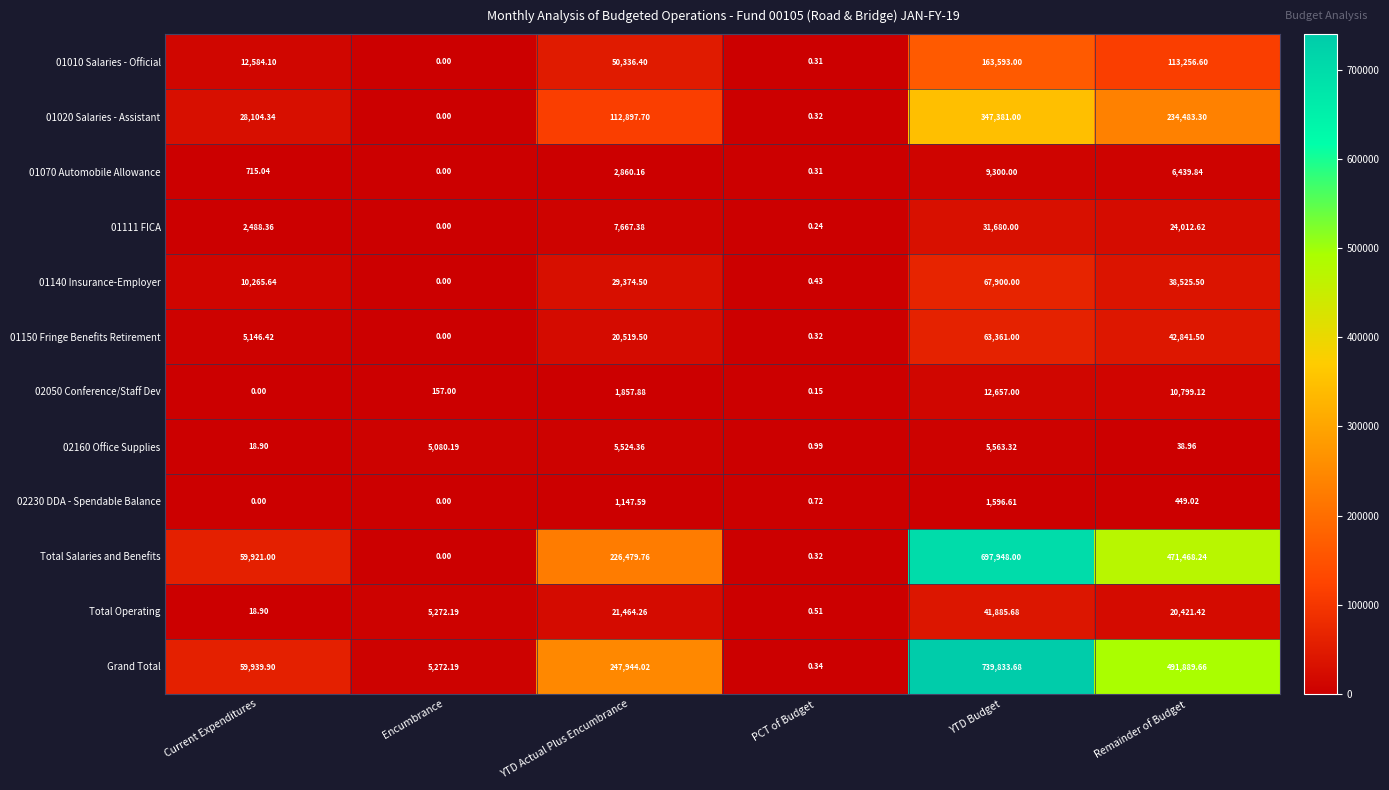

At which category is the sum across all series the highest?

YTD Budget